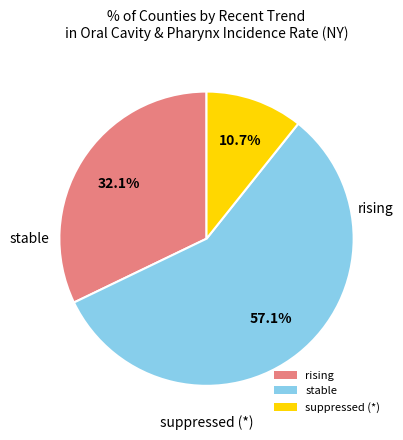

Combined, do rising and stable account for over 50%?

Yes